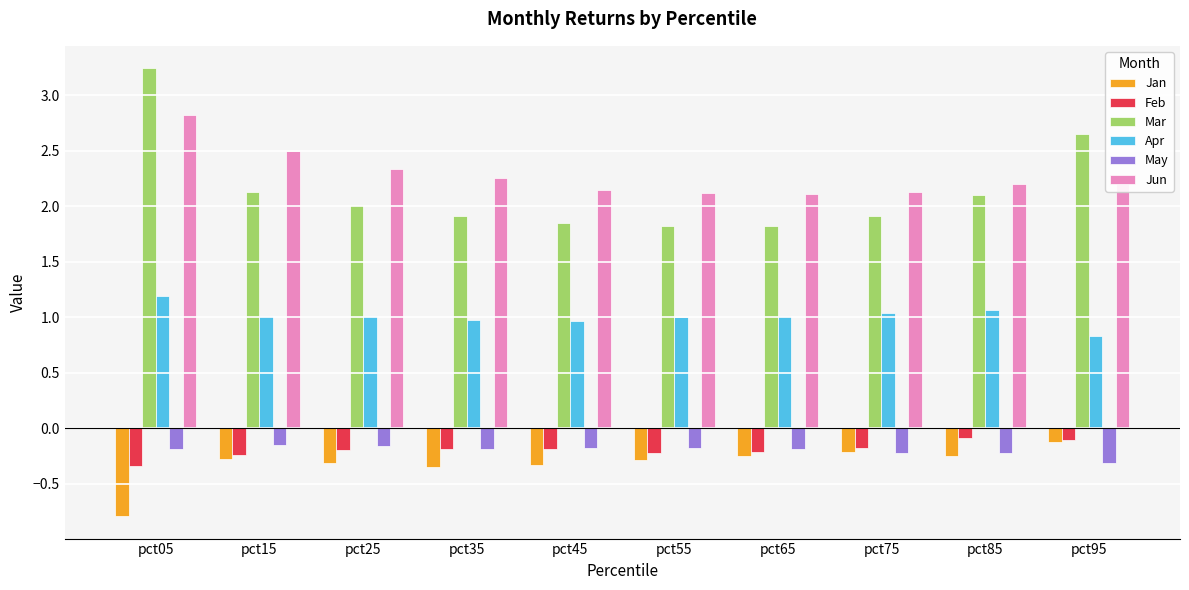

Between pct55 and pct95, which series saw the biggest shift?

Mar